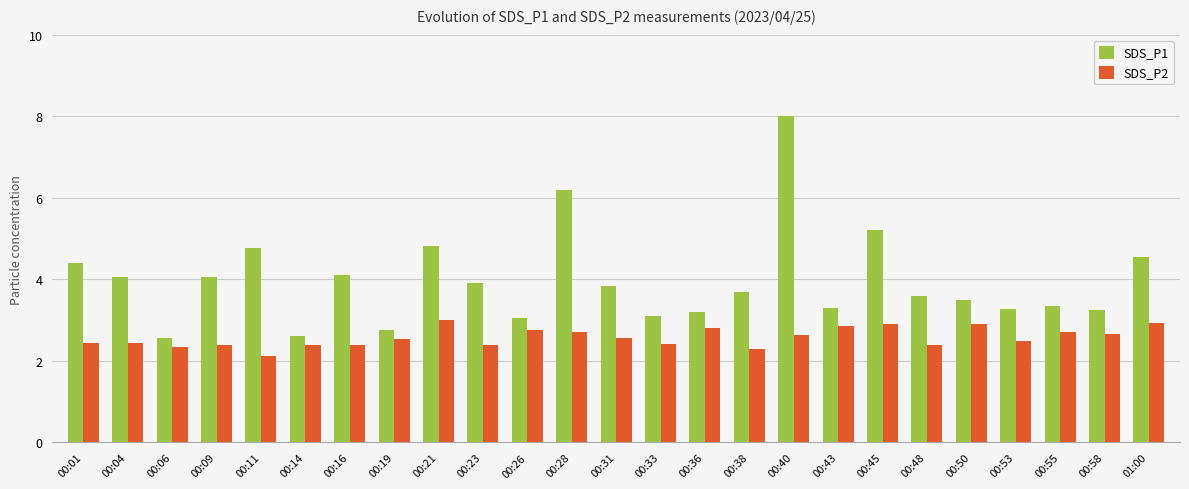

At which category is the sum across all series the highest?

00:40